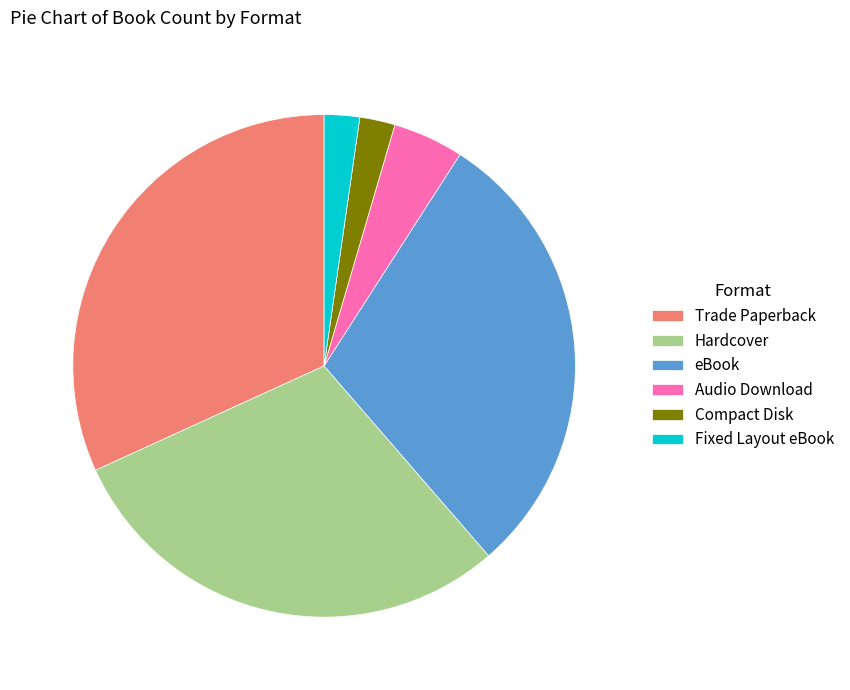

Is the sum of Hardcover and Compact Disk greater than half?

No